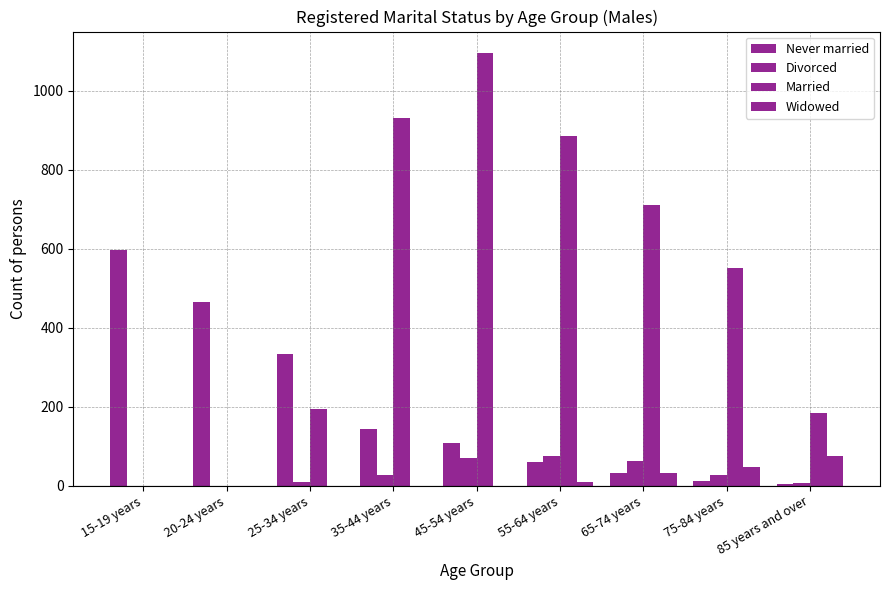

Is the value of Married at 45-54 years greater than the value of Divorced at 65-74 years?

Yes